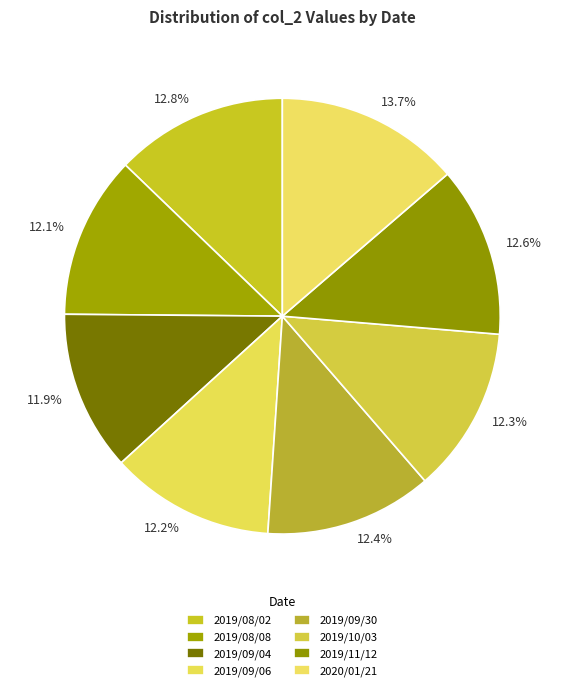

Count the number of slices in the pie.

8